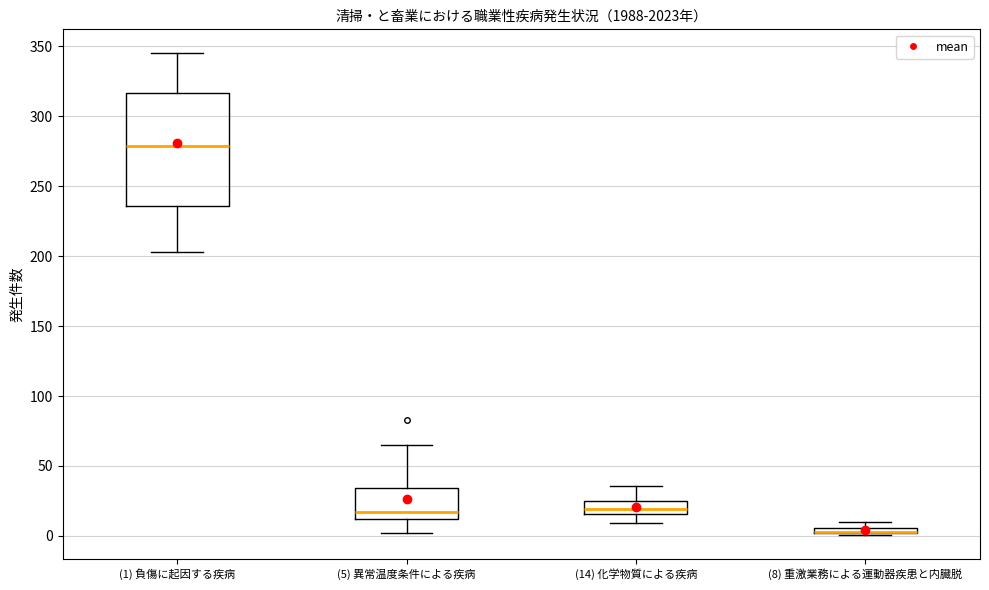

Where is the lower edge of the box for (8) 重激業務による運動器疾患と内臓脱 on the y-axis? The values are not printed on the chart, so give them approximately, as read against the axis.

0